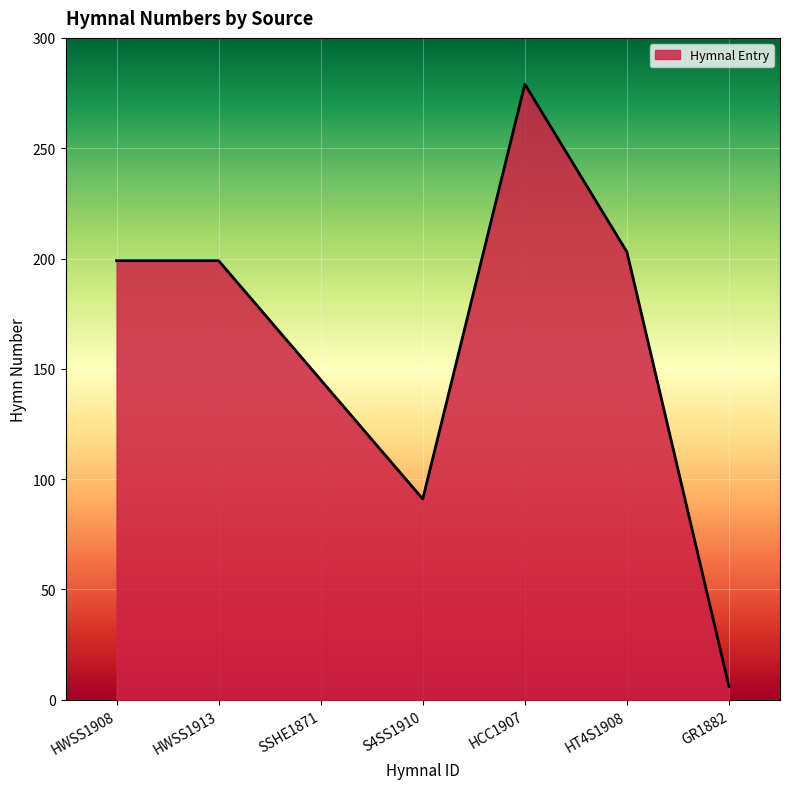

How many interior local valleys (lower than both neighbors) does the data have?

1